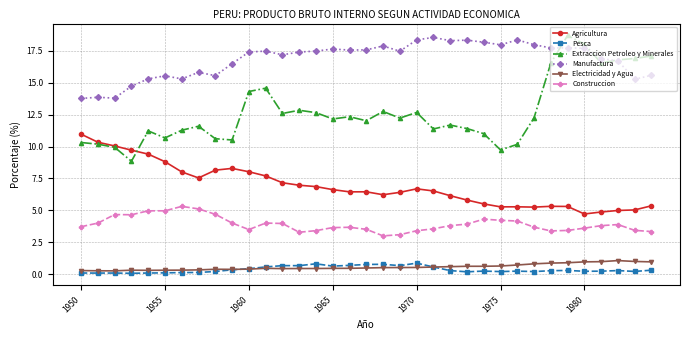

Which series has the largest range (max minus min)?

Extraccion Petroleo y Minerales